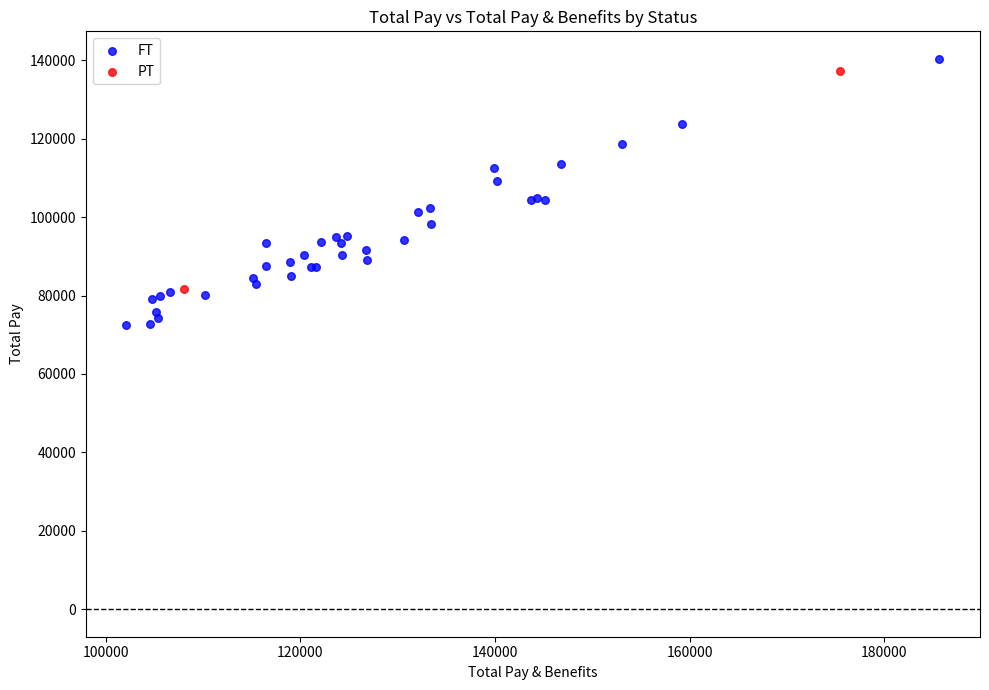

What are all the series names shown in the legend?

FT, PT